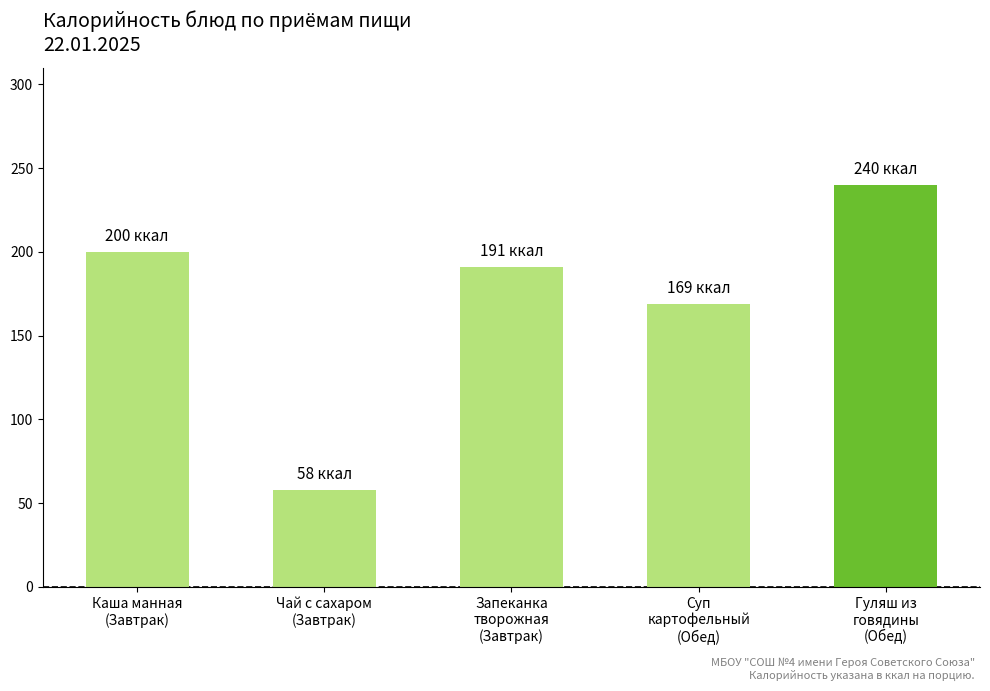

How many bars are there in total?

5